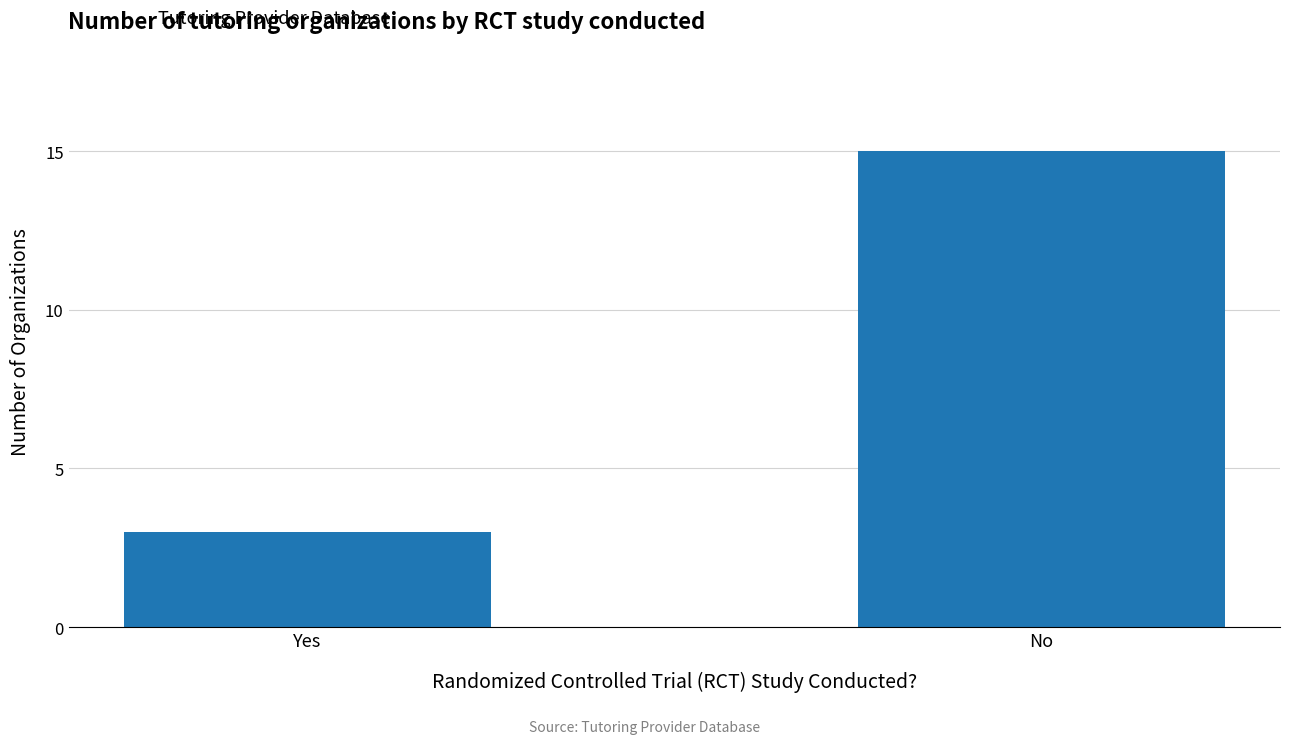

Reading left to right, transcribe all the data shown in this chart.

3	15